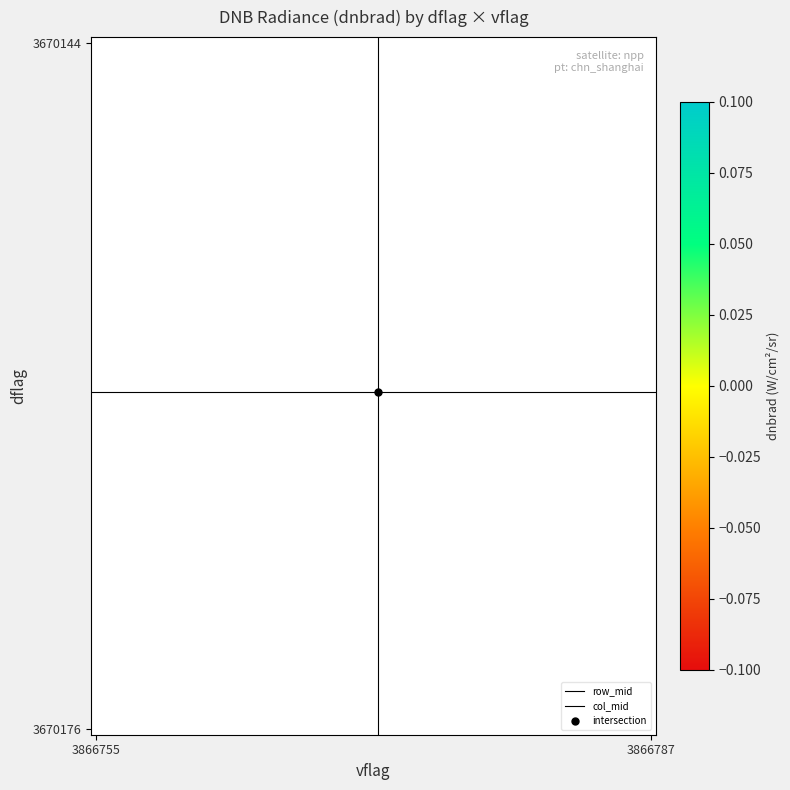

The value at 3670144_3866755 is 70.2. True or false?

False